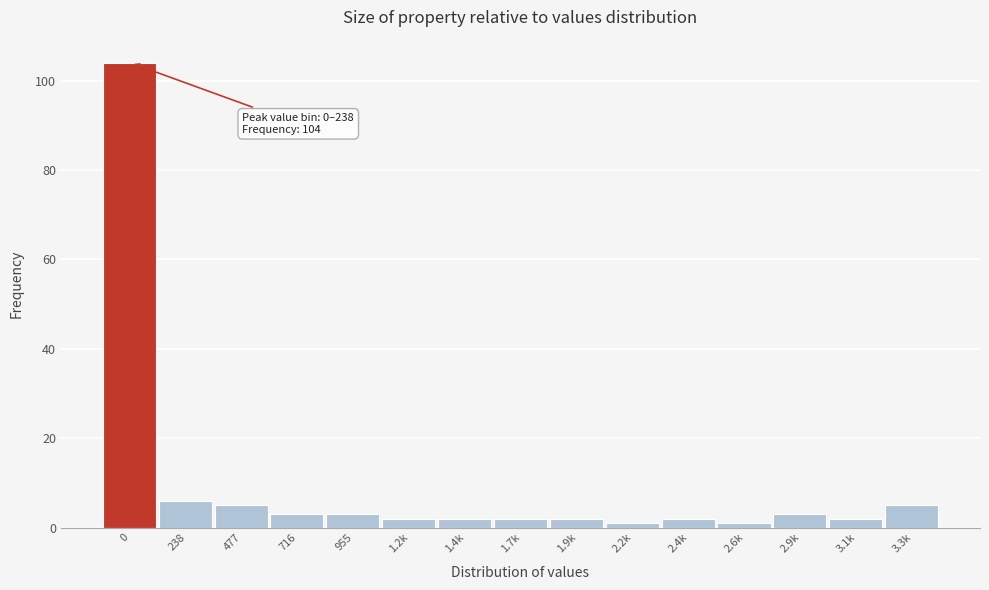

Reading left to right, what are all the values shown in this chart?

104	6	5	3	3	2	2	2	2	1	2	1	3	2	5